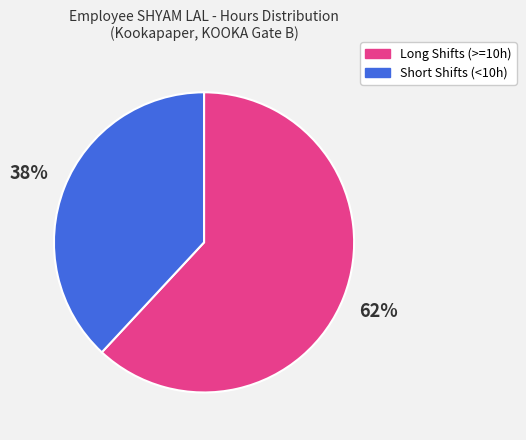

Is there a majority slice in this chart?

Yes